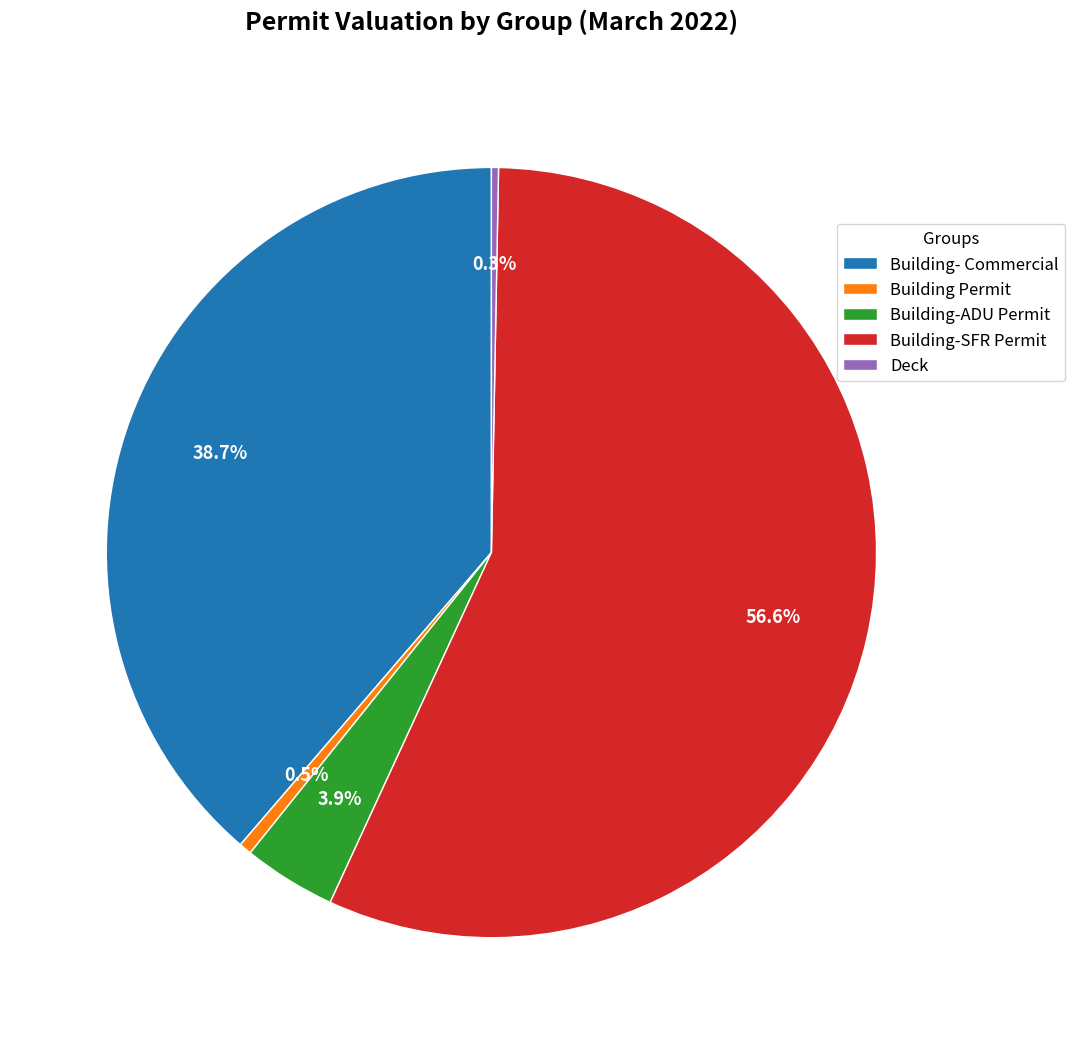

To the nearest percent, what is the combined percentage of Building-ADU Permit and Deck?

4%